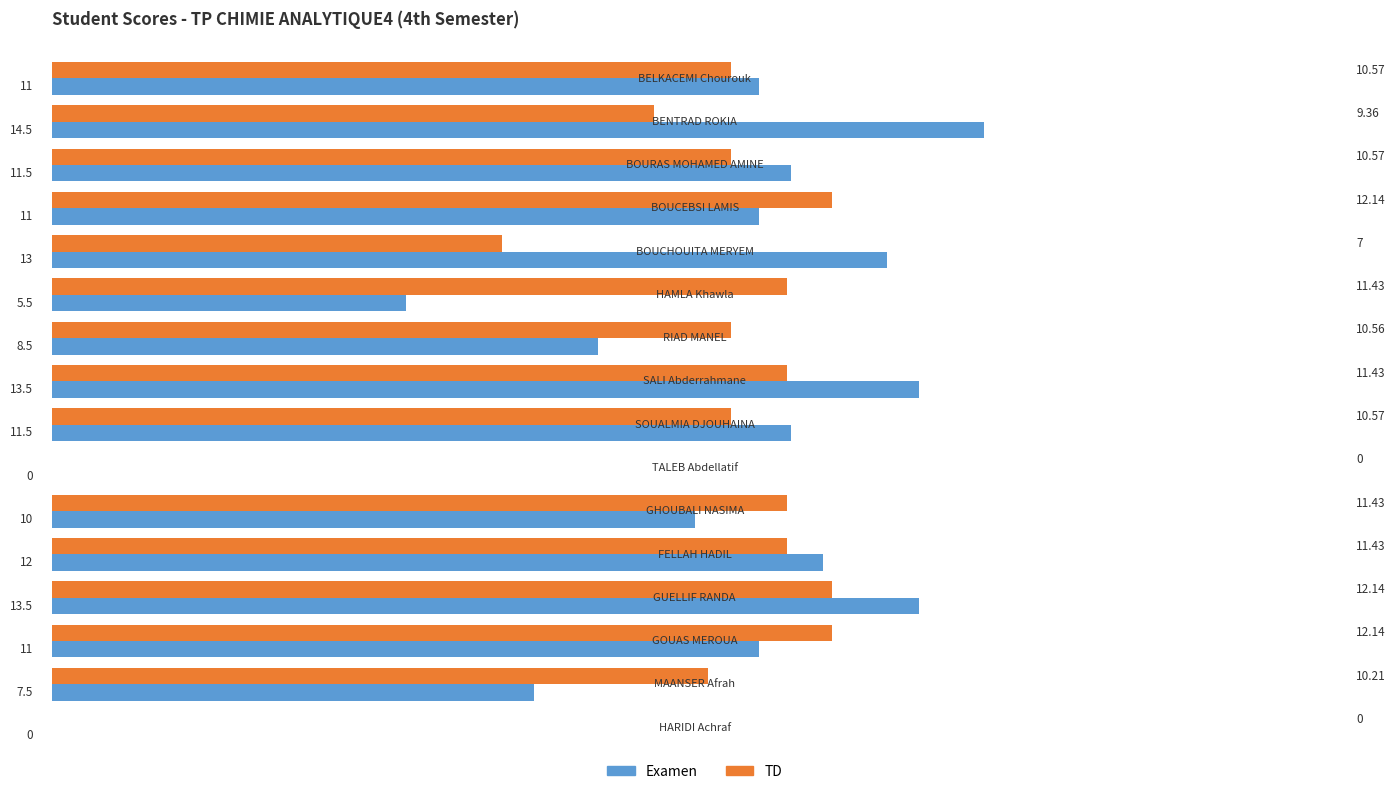

What is the greatest value displayed?

14.5